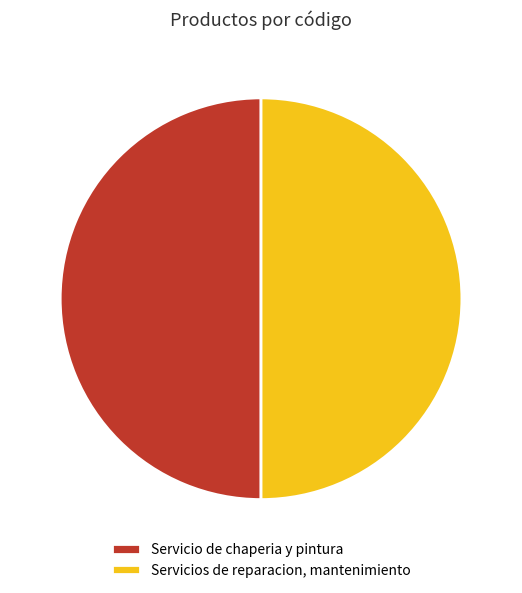

What is the ratio of the value at Servicios de reparacion, mantenimiento to the value at Servicio de chaperia y pintura?

1.0